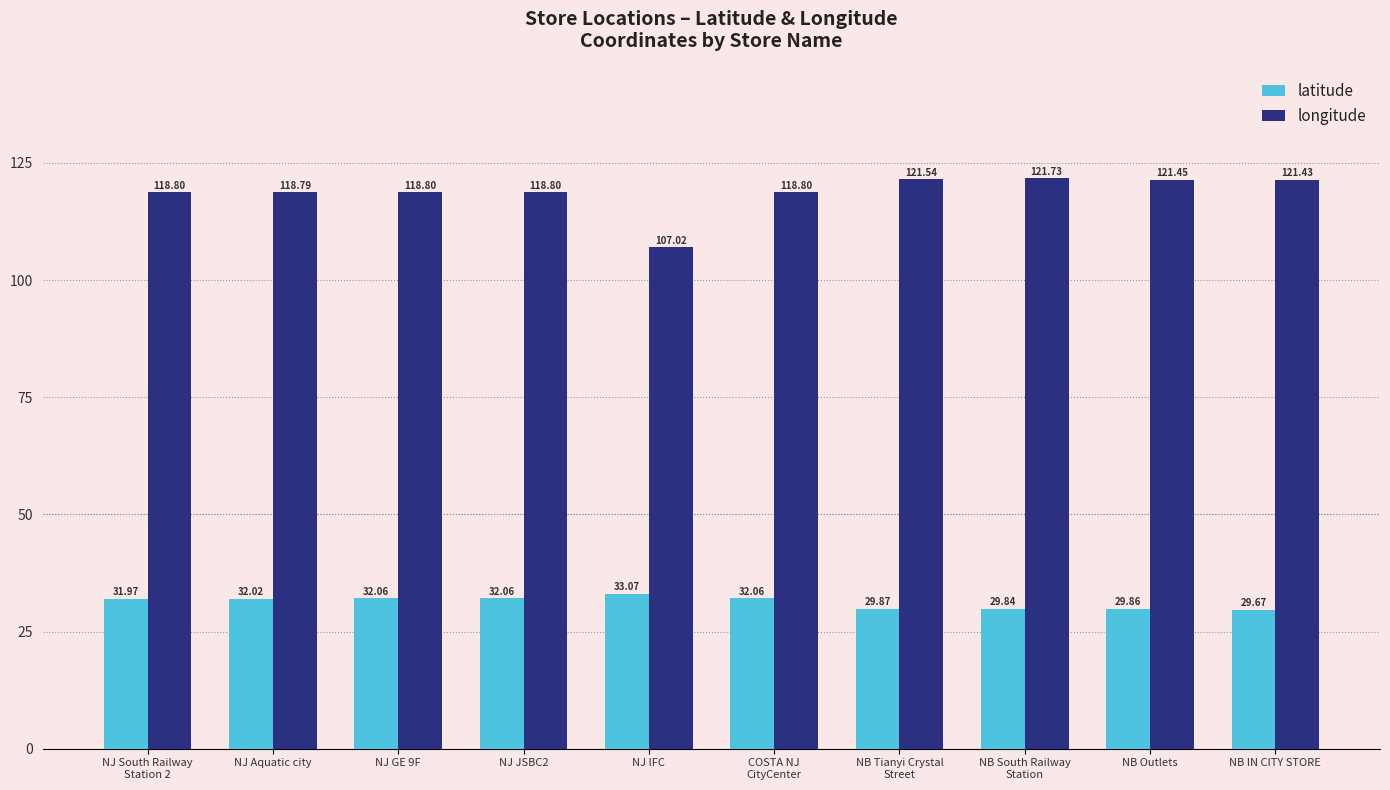

Reading left to right, what are all the values shown in this chart?

latitude: NJ South Railway
Station 2=32.0	NJ Aquatic city=32.0	NJ GE 9F=32.1	NJ JSBC2=32.1	NJ IFC=33.1	COSTA NJ
CityCenter=32.1	NB Tianyi Crystal
Street=29.9	NB South Railway
Station=29.8	NB Outlets=29.9	NB IN CITY STORE=29.7
longitude: NJ South Railway
Station 2=118.8	NJ Aquatic city=118.8	NJ GE 9F=118.8	NJ JSBC2=118.8	NJ IFC=107.0	COSTA NJ
CityCenter=118.8	NB Tianyi Crystal
Street=121.5	NB South Railway
Station=121.7	NB Outlets=121.5	NB IN CITY STORE=121.4